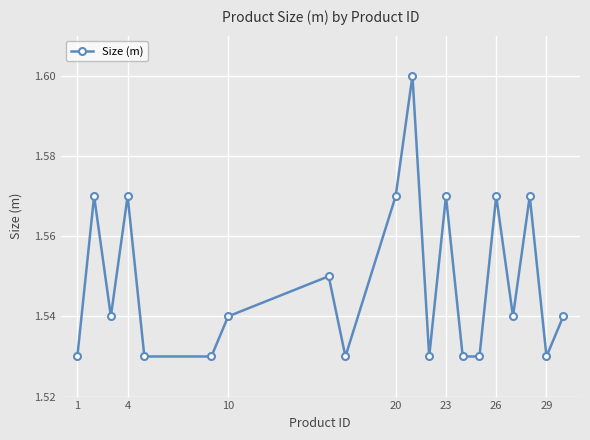

What is the sum of all values?

31.0